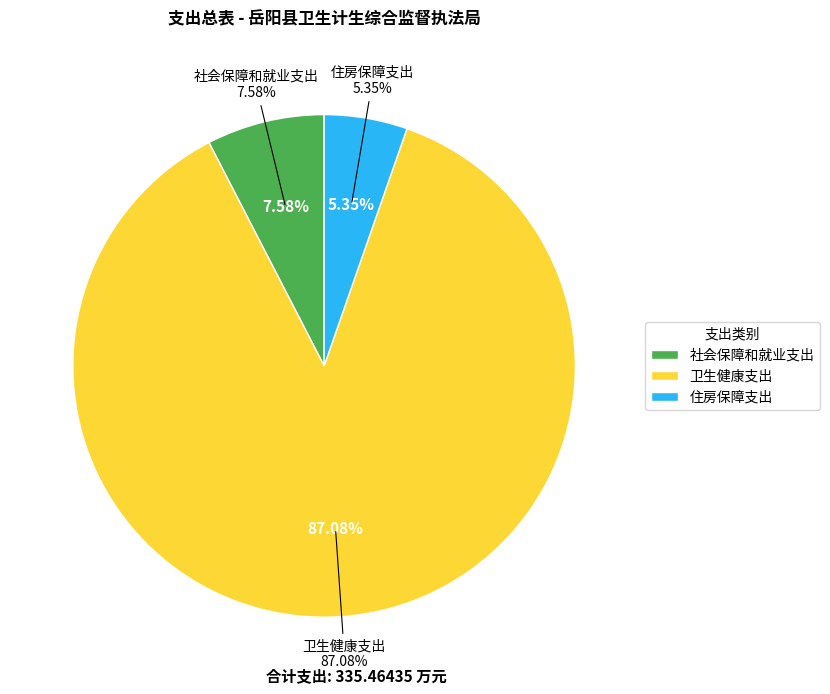

Which has a higher value, 住房保障支出 or 卫生健康支出?

卫生健康支出